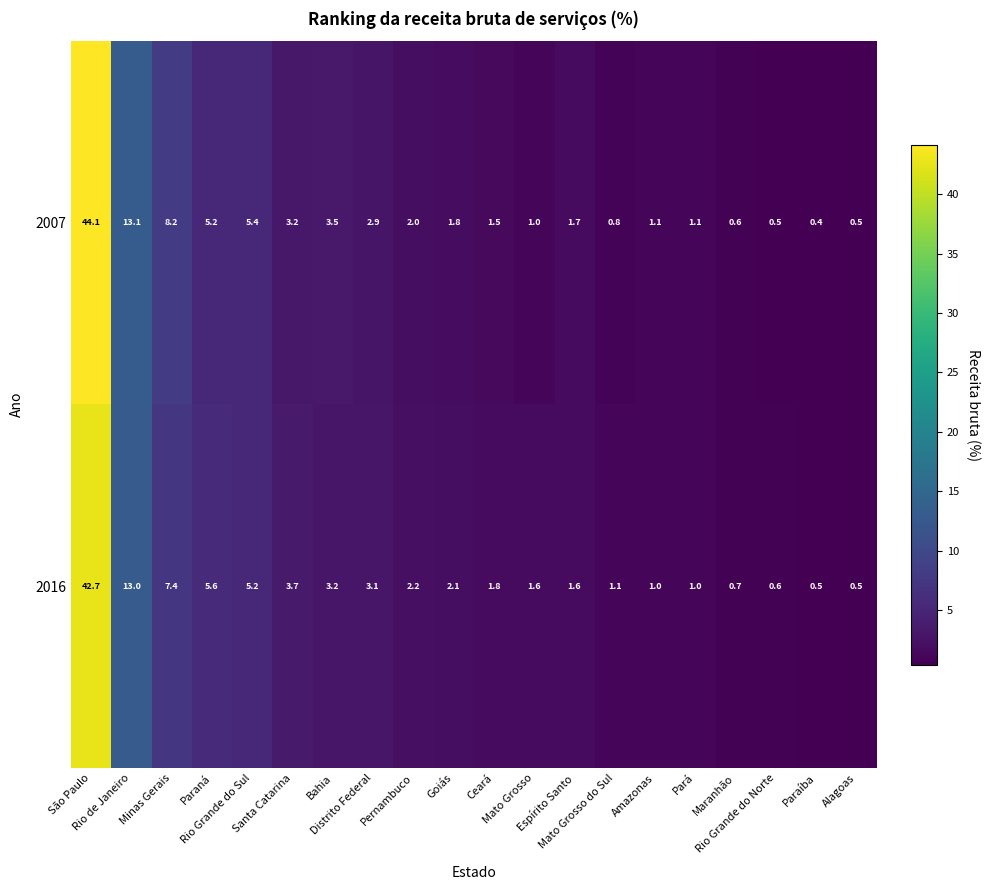

What is the total value across all series at Pará?

2.1